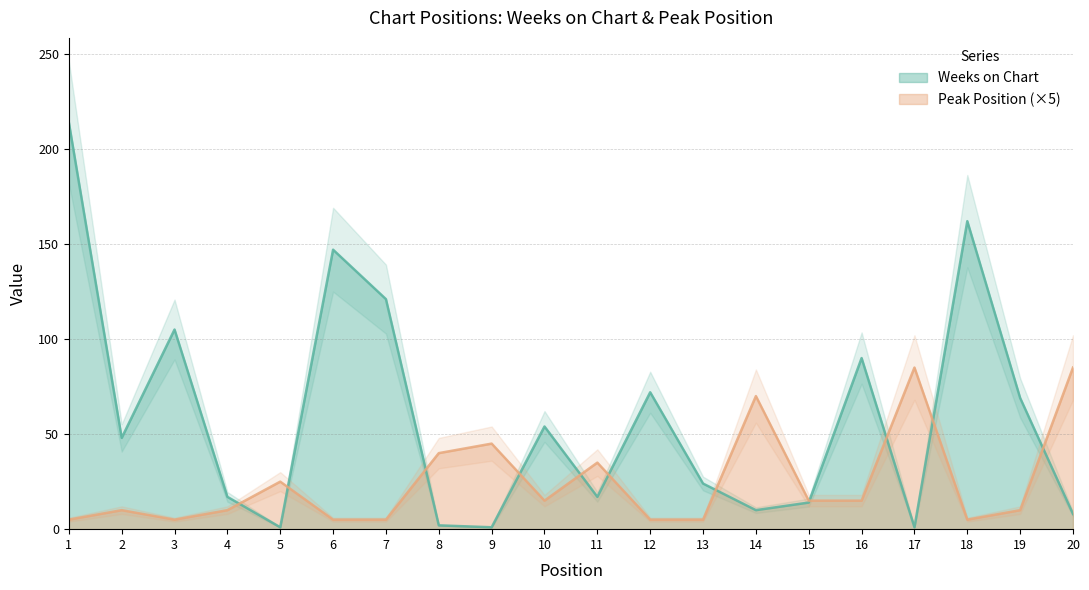

At which label does Weeks on Chart reach its minimum?

5